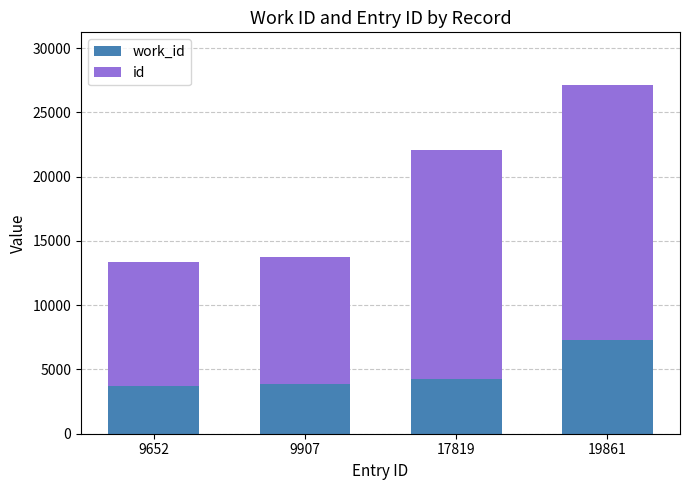

At which category is the sum across all series the highest?

19861